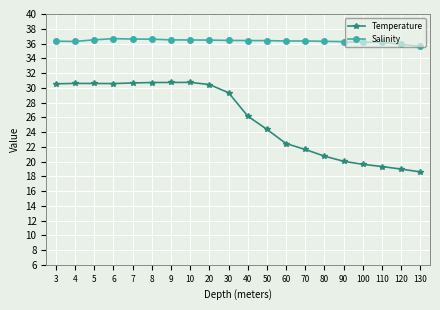

What is the sum of the Temperature values at 3 and 50?

54.9